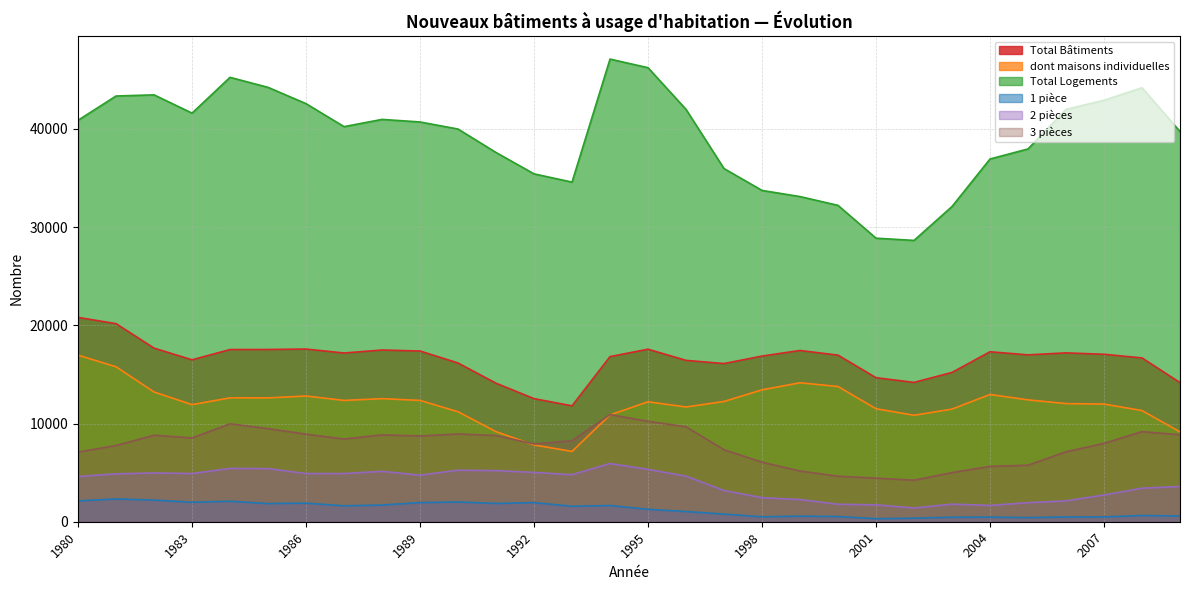

Reading left to right, what are all the values shown in this chart?

Total Bâtiments: 20806	20170	17678	16487	17531	17537	17581	17180	17483	17382	16162	14104	12533	11799	16813	17567	16430	16106	16866	17437	16962	14667	14185	15202	17306	16990	17192	17051	16678	14166
dont maisons individuelles: 16963	15776	13212	11922	12614	12609	12801	12352	12533	12354	11200	9171	7816	7157	10876	12217	11683	12245	13429	14149	13768	11507	10840	11469	12957	12407	12031	11982	11320	9149
Total Logements: 40876	43348	43465	41605	45249	44228	42570	40230	40965	40705	39984	37597	35422	34580	47107	46230	41988	35961	33734	33108	32214	28873	28644	32096	36935	37958	41989	42915	44191	39733
1 pièce: 2122	2317	2204	1984	2087	1849	1891	1620	1698	1947	2010	1859	1948	1571	1649	1265	1035	778	501	570	528	309	360	459	466	423	480	490	635	584
2 pièces: 4598	4876	4968	4903	5428	5409	4905	4904	5135	4741	5248	5204	5020	4789	5932	5330	4643	3175	2451	2258	1779	1720	1401	1792	1665	1941	2125	2724	3413	3591
3 pièces: 7094	7763	8806	8535	9968	9481	8917	8421	8845	8734	8937	8781	7919	8248	10912	10225	9669	7329	6063	5166	4630	4440	4230	5003	5634	5756	7126	7977	9174	8859